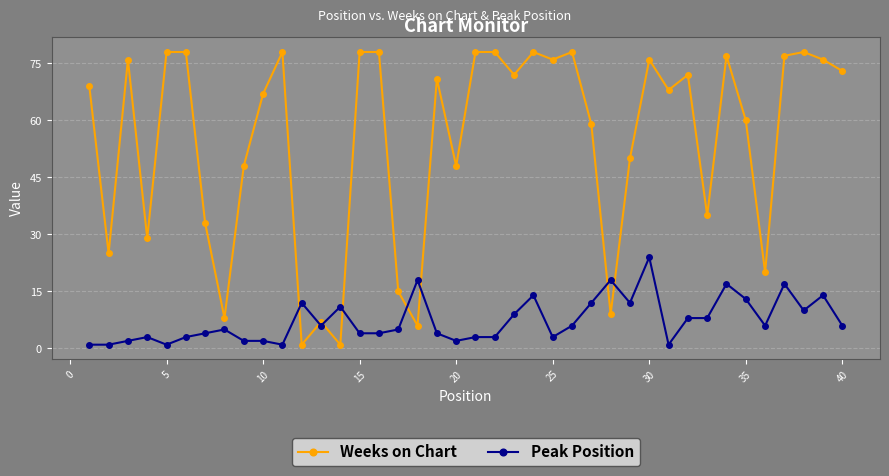

Which series has the largest range (max minus min)?

Weeks on Chart